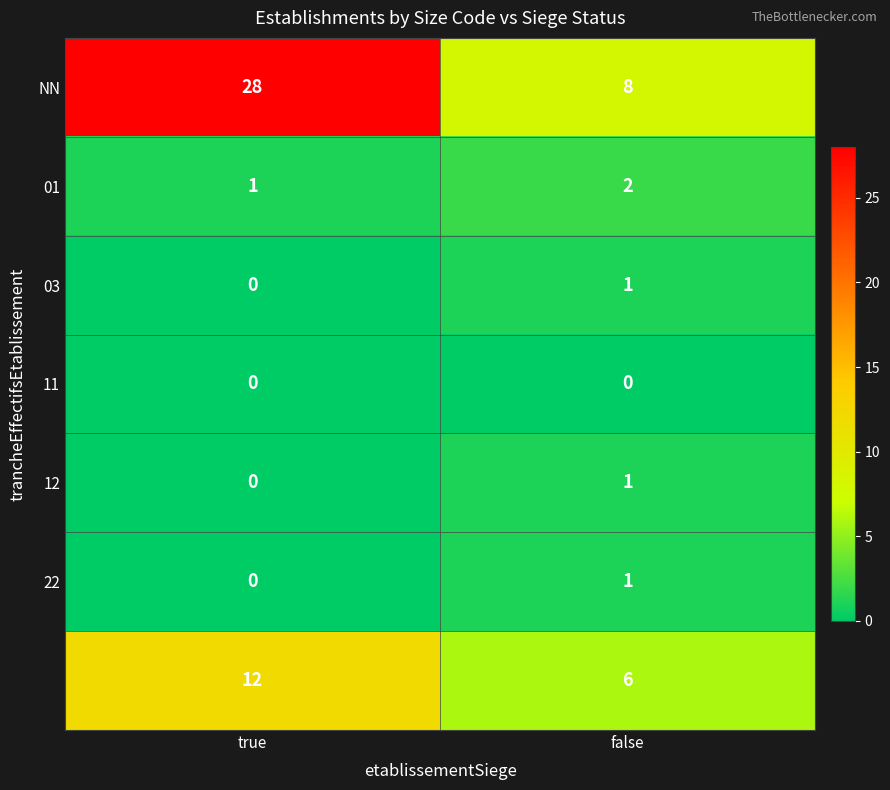

What is the difference between the highest and lowest values at false?

8